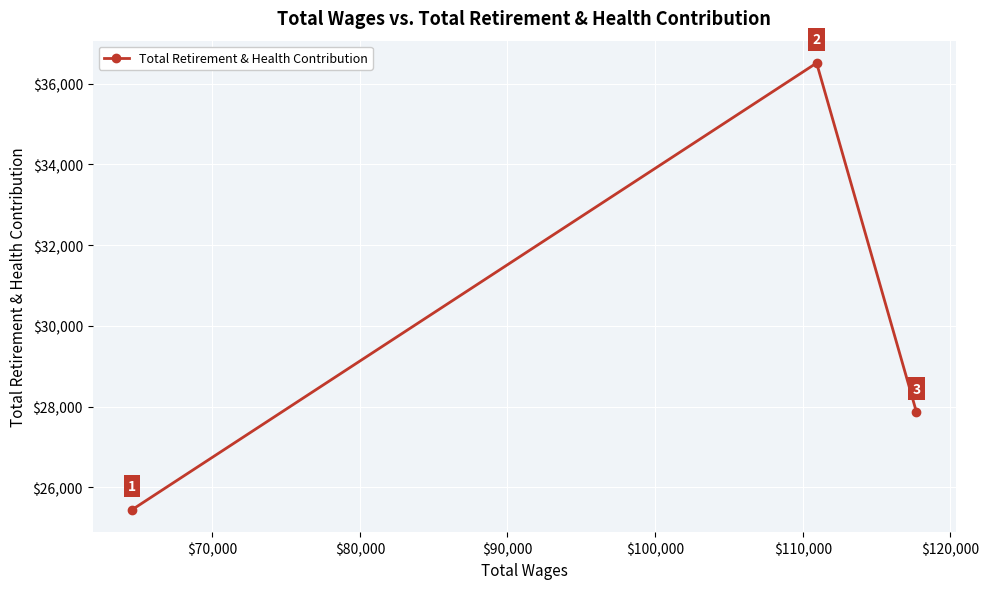

Count the values in the range 25443 to 36511.

3